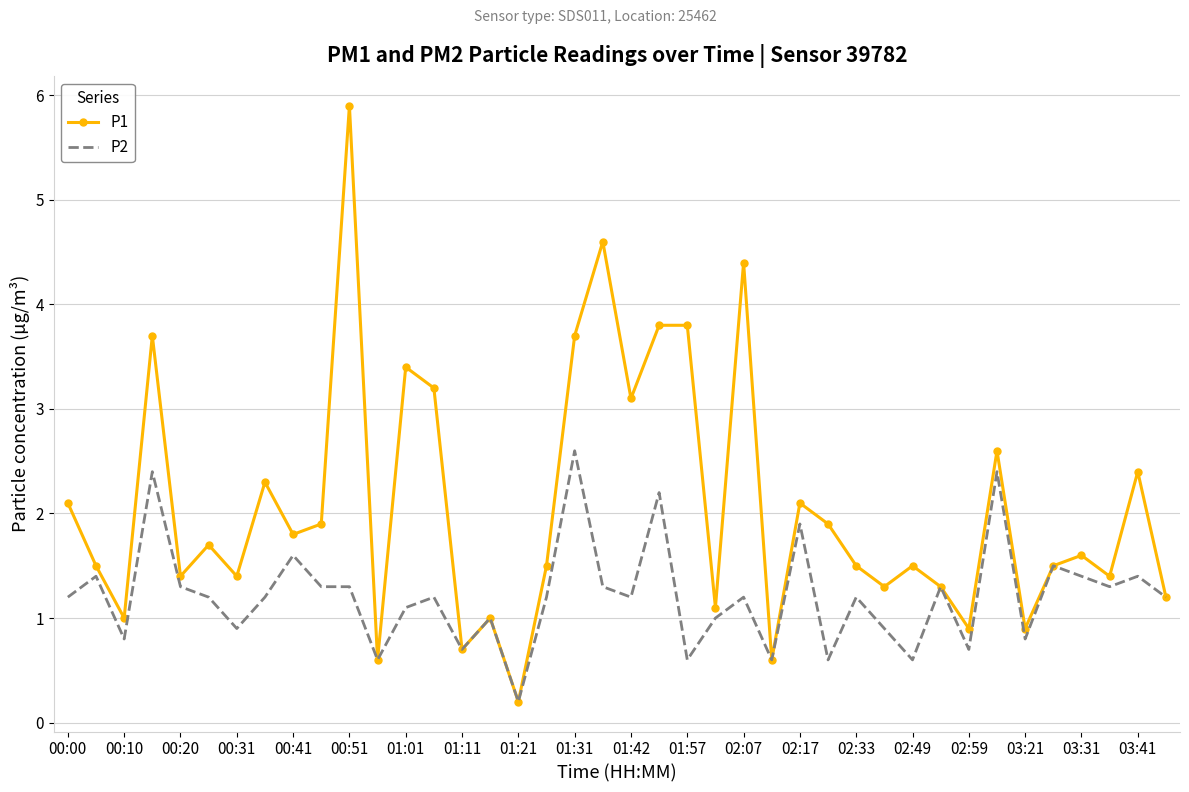

Reading left to right, extract all data points from this chart.

P1: 2.1	1.5	1.0	3.7	1.4	1.7	1.4	2.3	1.8	1.9	5.9	0.6	3.4	3.2	0.7	1.0	0.2	1.5	3.7	4.6	3.1	3.8	3.8	1.1	4.4	0.6	2.1	1.9	1.5	1.3	1.5	1.3	0.9	2.6	0.9	1.5	1.6	1.4	2.4	1.2
P2: 1.2	1.4	0.8	2.4	1.3	1.2	0.9	1.2	1.6	1.3	1.3	0.6	1.1	1.2	0.7	1.0	0.2	1.2	2.6	1.3	1.2	2.2	0.6	1.0	1.2	0.6	1.9	0.6	1.2	0.9	0.6	1.3	0.7	2.4	0.8	1.5	1.4	1.3	1.4	1.2